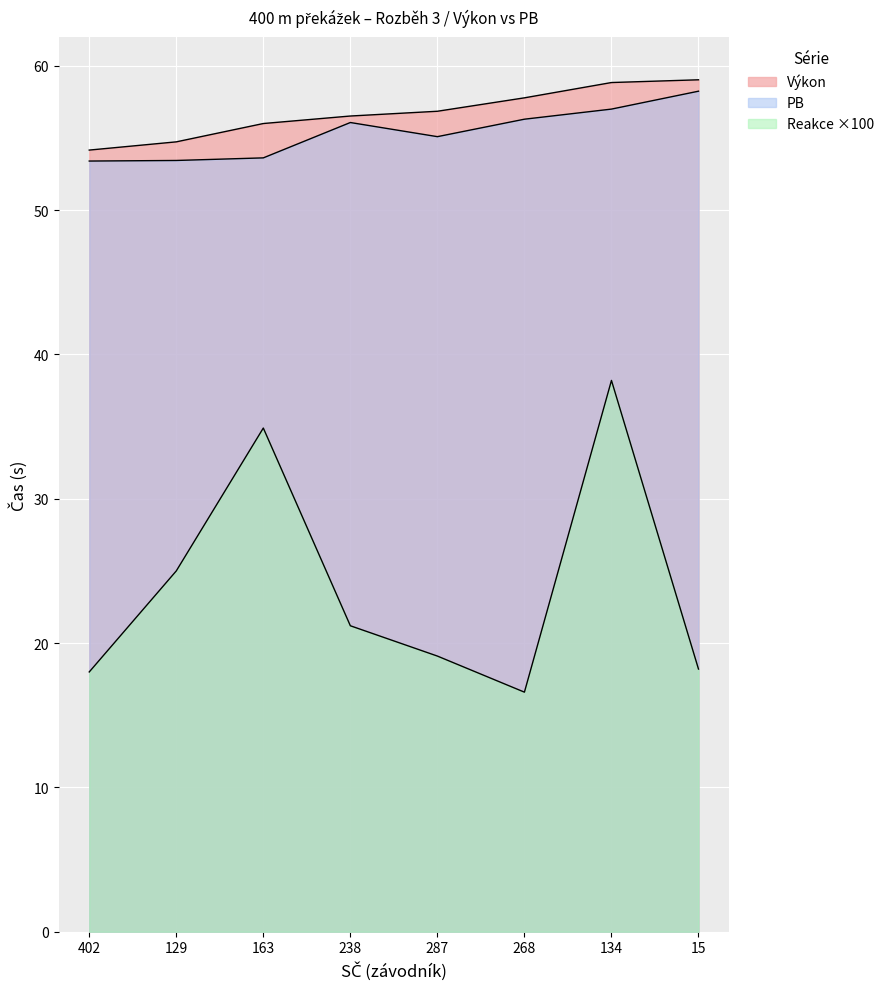

What is the maximum value shown in the chart?

59.0